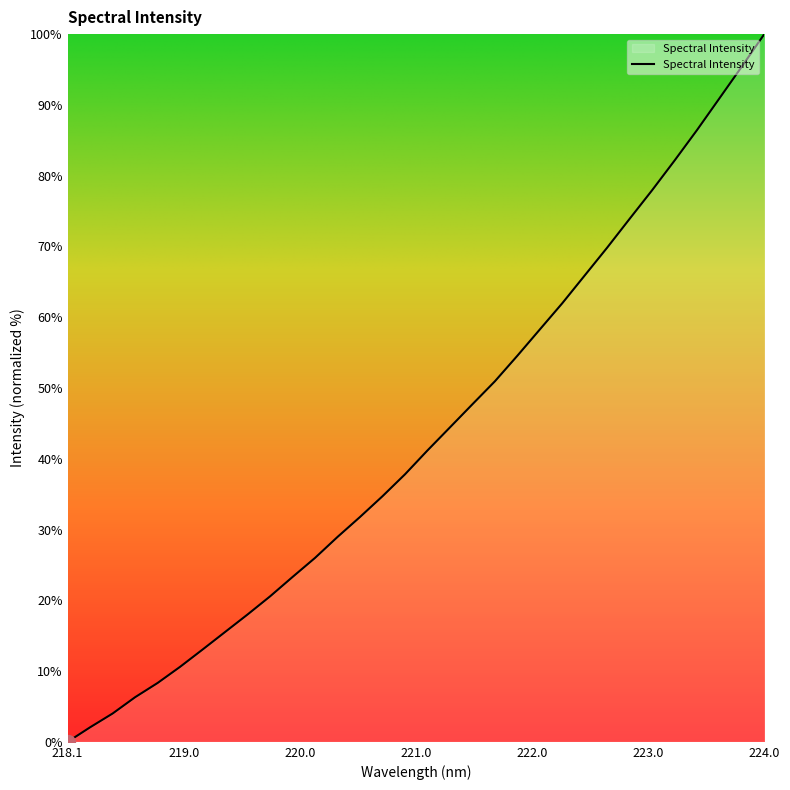

What is the difference between the maximum and minimum values?

100.0